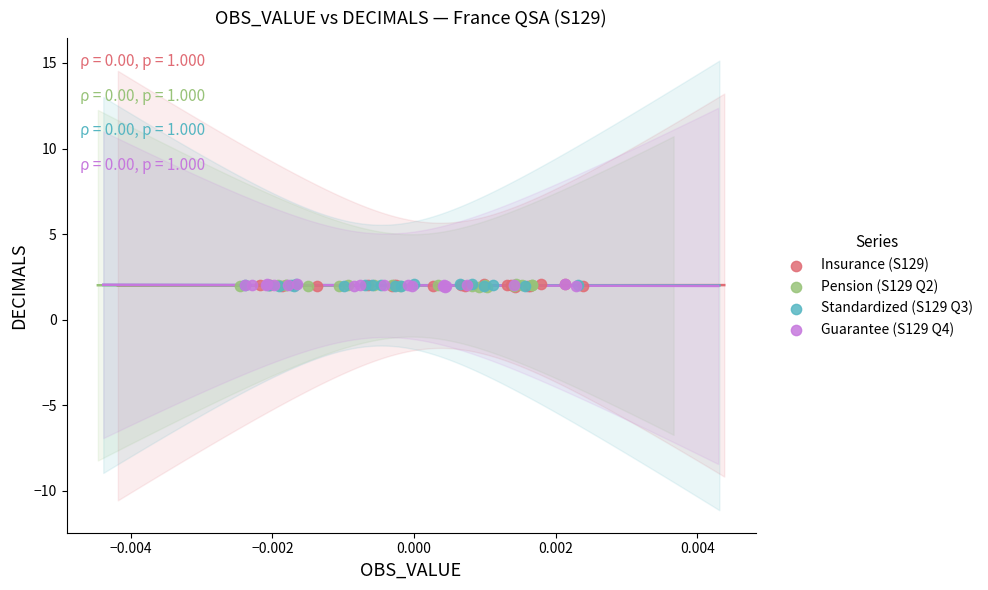

What are all the series names shown in the legend?

Insurance (S129), Pension (S129 Q2), Standardized (S129 Q3), Guarantee (S129 Q4)